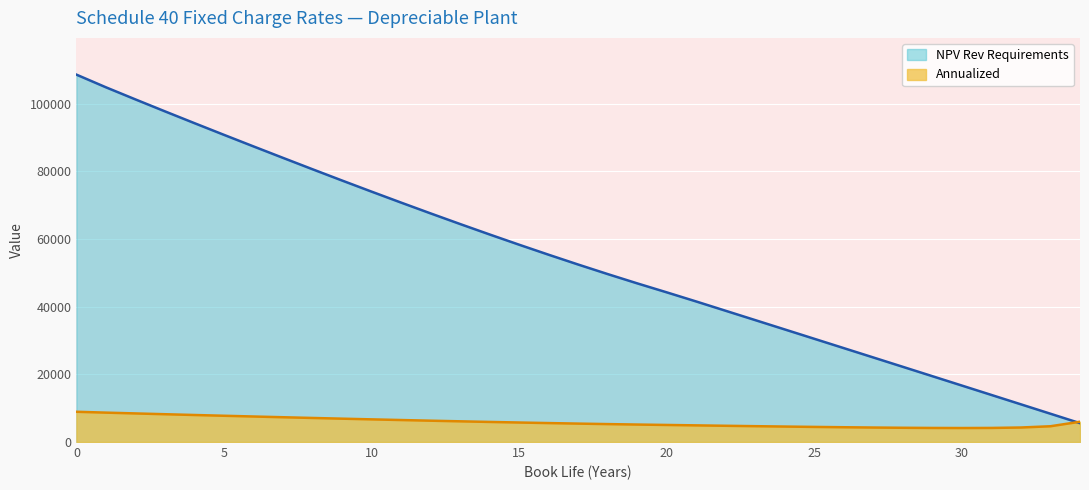

What is the value of the NPV Rev Requirements point at the 15th from the left?

61312.4